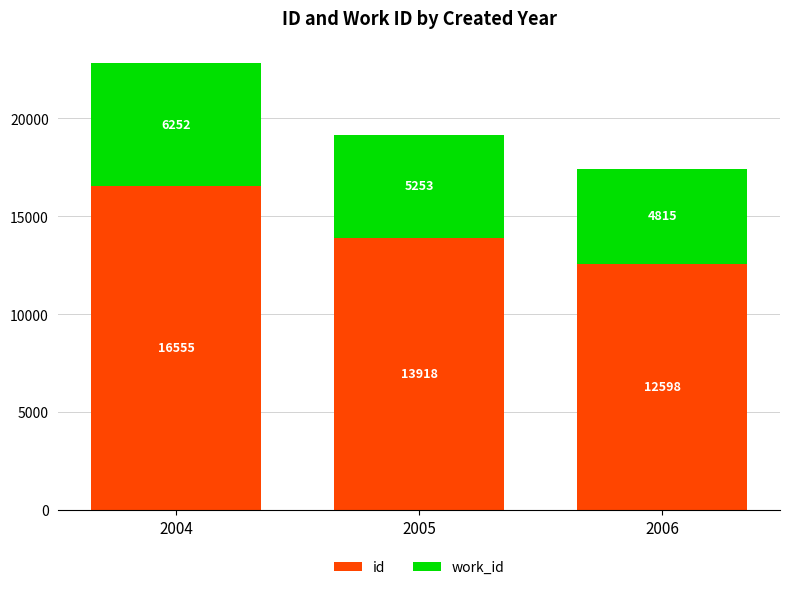

Which category has the highest value in the id series?

2004